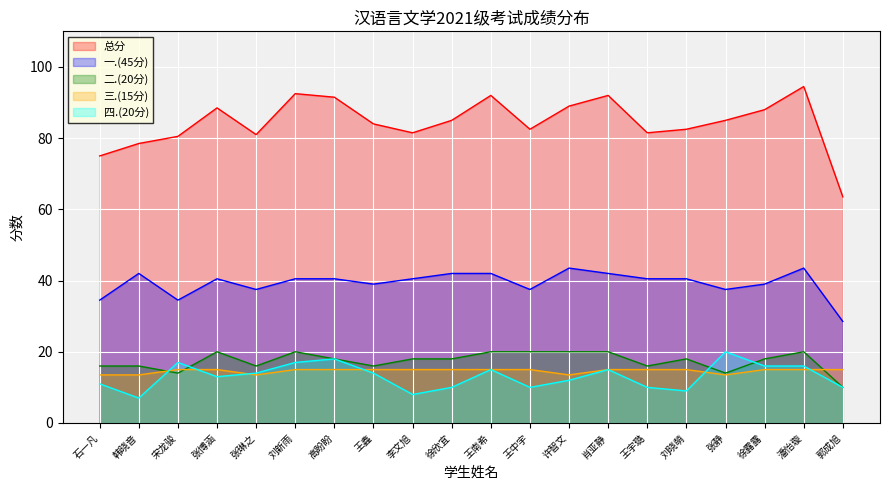

What is the minimum value shown in the chart?

7.0